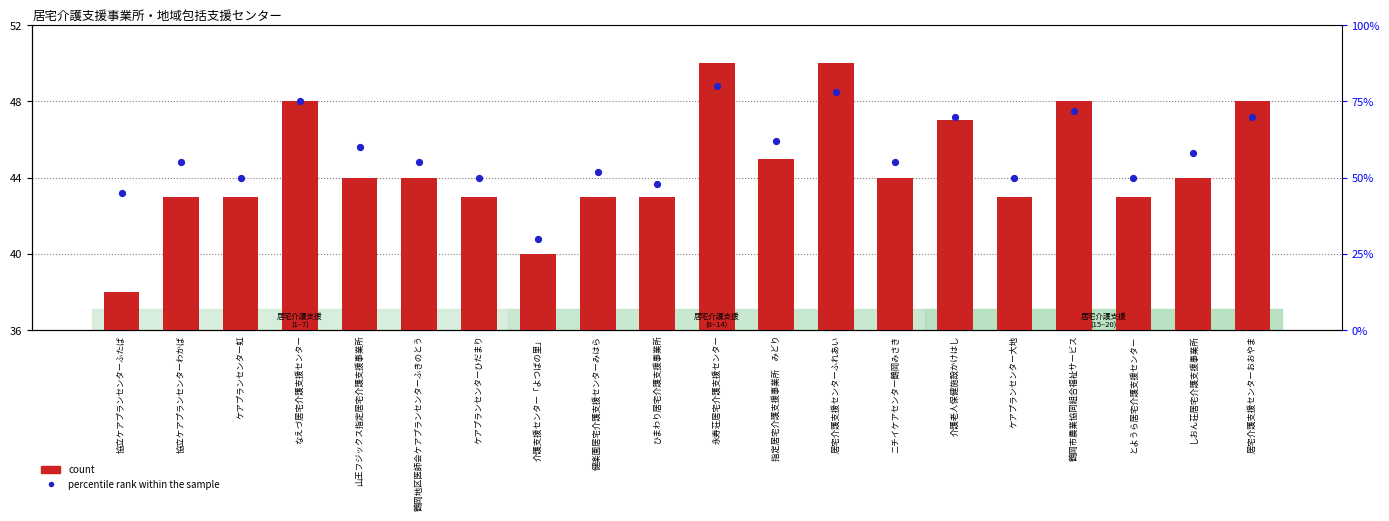

Is the value of percentile rank within the sample at 居宅介護支援センターおおやま greater than the value of count at とようら居宅介護支援センター?

Yes